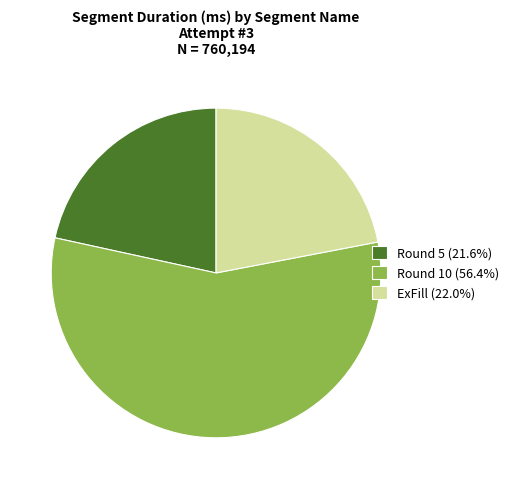

Is it true that Round 5 is 22% of the pie?

True